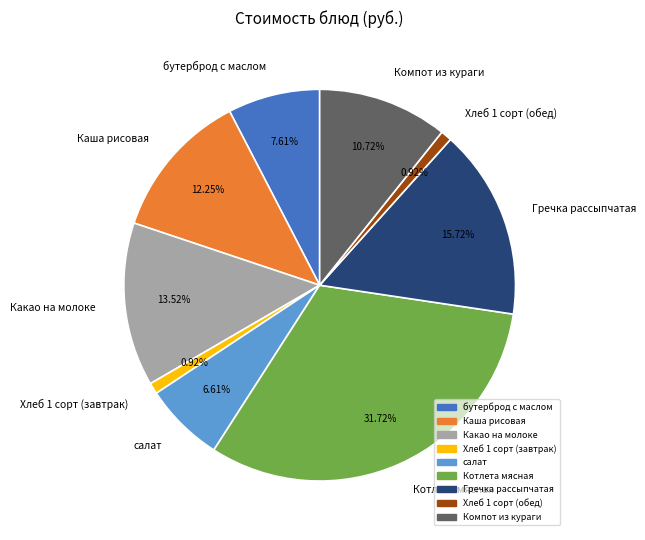

What is the total percentage of Хлеб 1 сорт (завтрак) and Каша рисовая?

13.2%